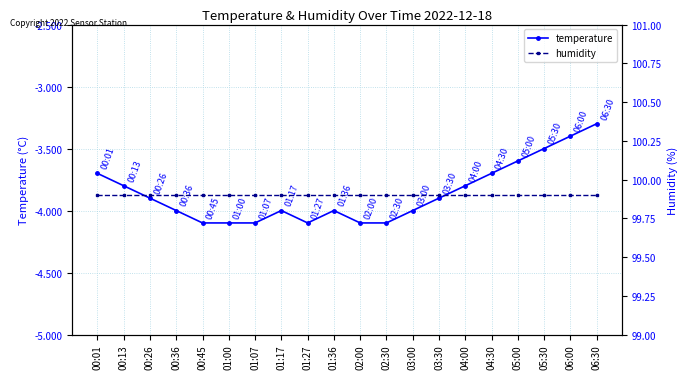

True or false: temperature and humidity intersect in this chart.

False